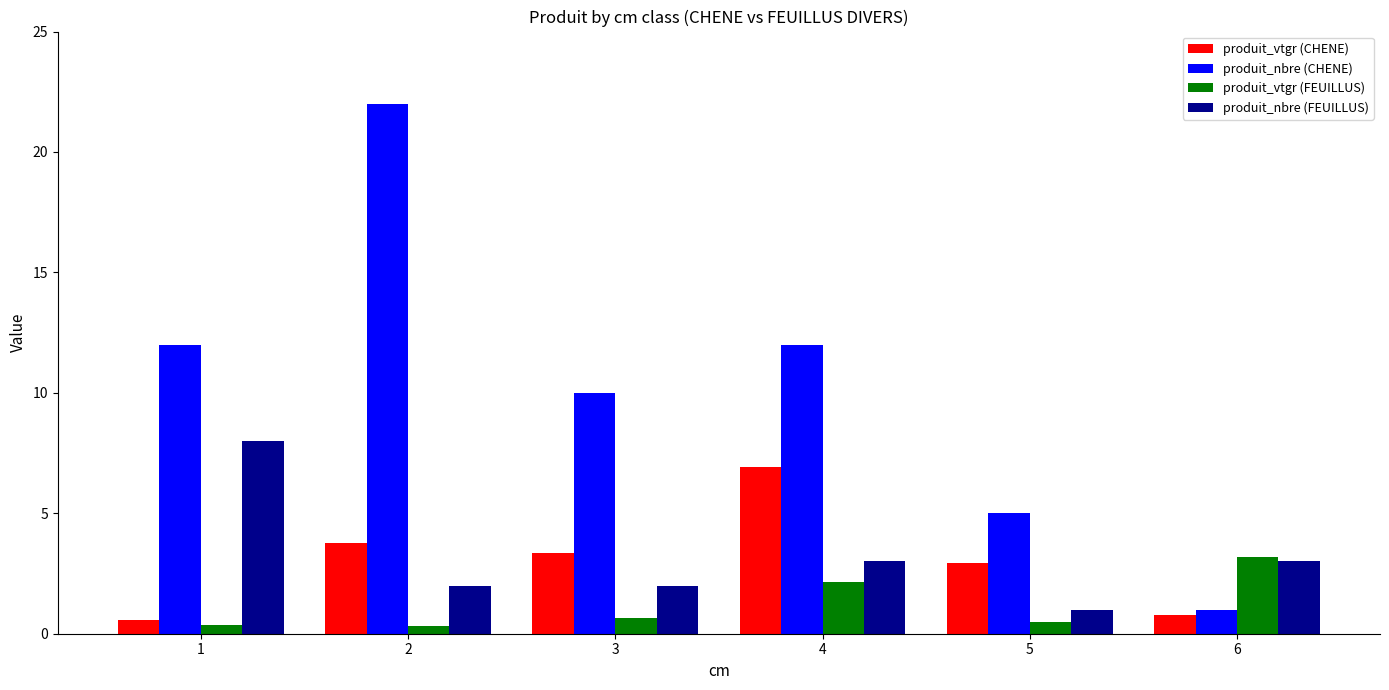

What is the minimum value for produit_vtgr (FEUILLUS)?

0.3